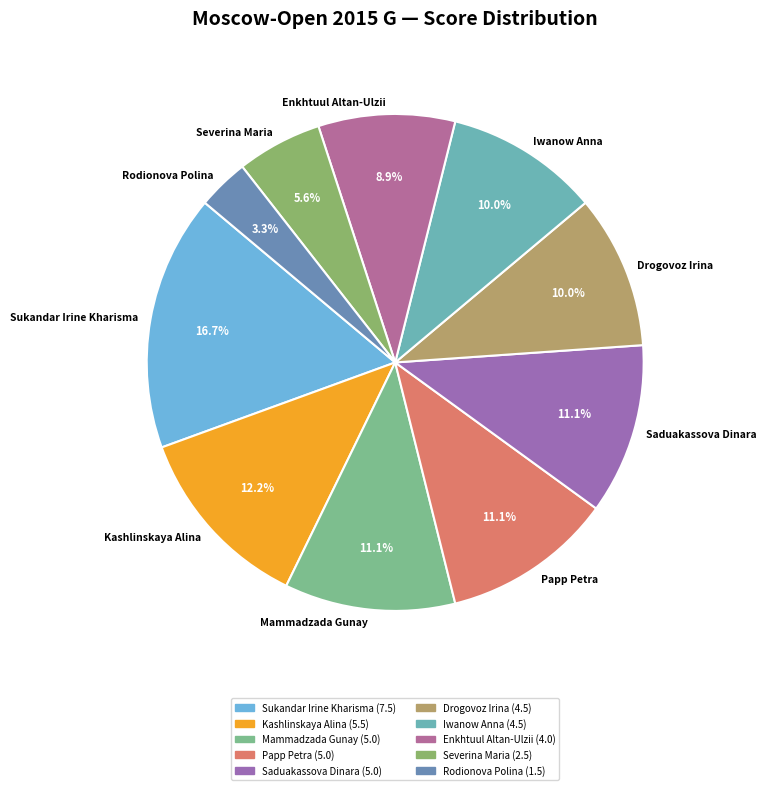

To the nearest percent, what is the difference between the Enkhtuul Altan-Ulzii and Iwanow Anna slice percentages?

1%